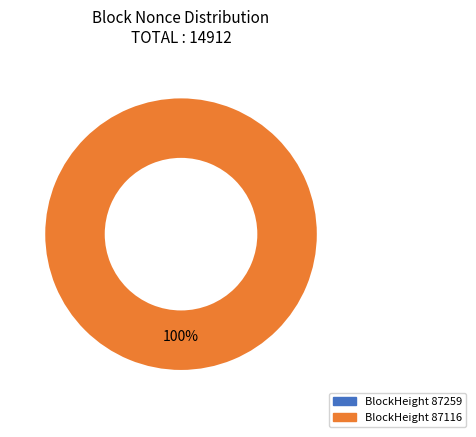

How many slices are in this pie chart?

2